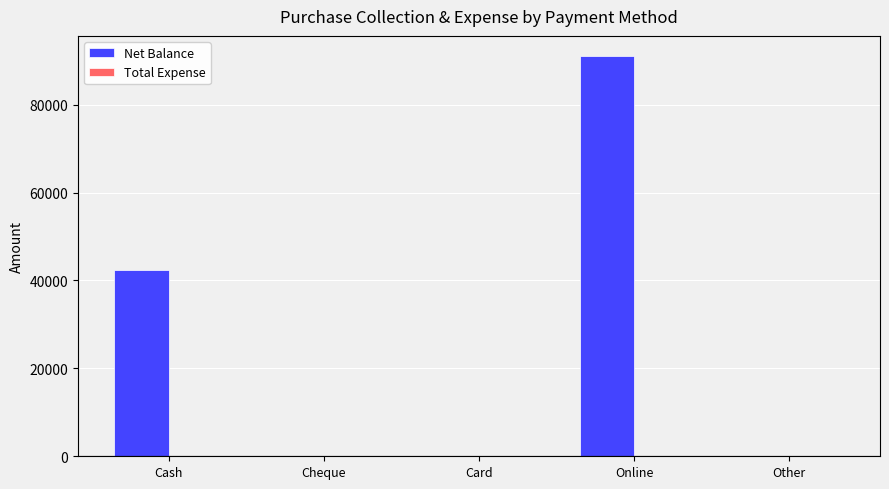

What is the greatest value displayed?

91100